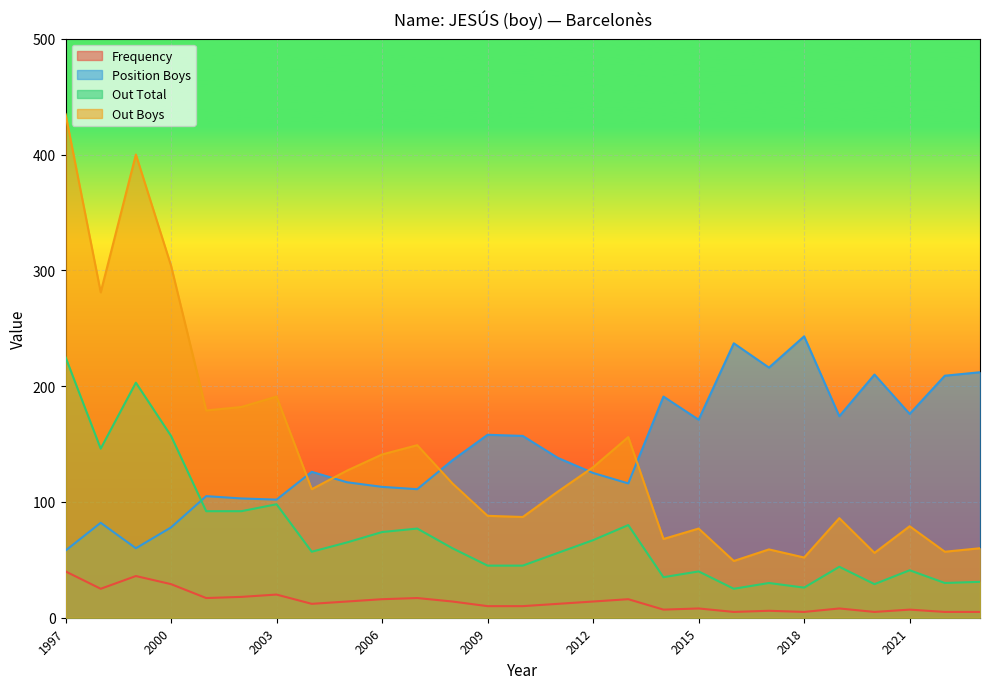

At which category is the sum across all series the highest?

1997